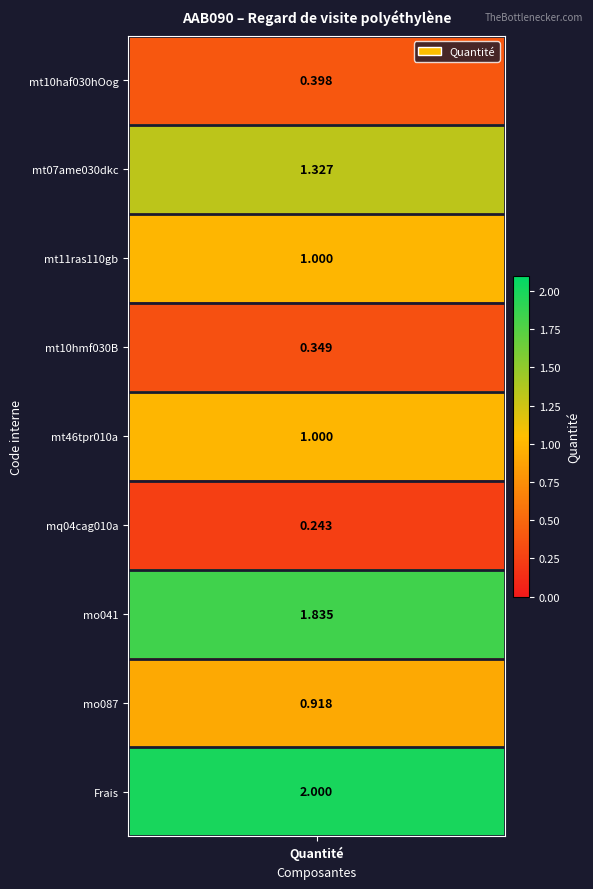

Reading left to right, list all the values displayed in this chart.

0.4	1.3	1.0	0.3	1.0	0.2	1.8	0.9	2.0